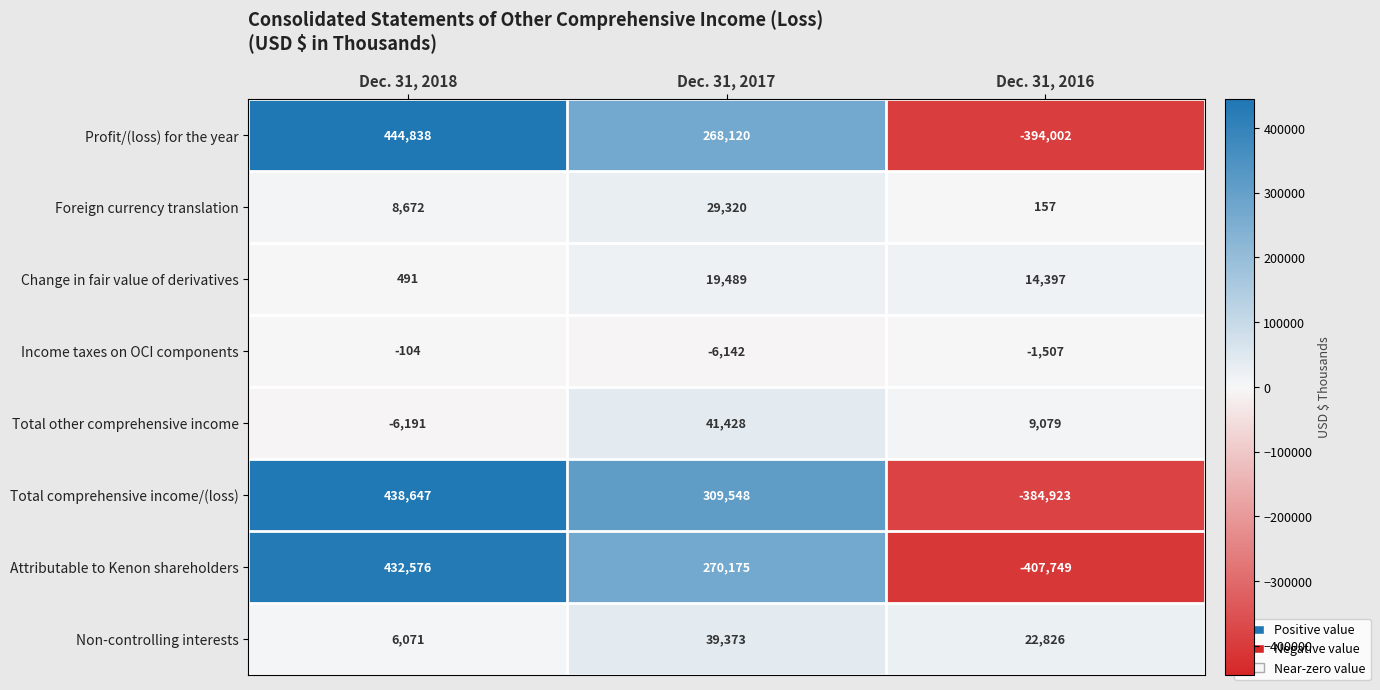

Reading right to left, extract all data points from this chart.

Profit/(loss) for the year: Dec. 31, 2016=-394002	Dec. 31, 2017=268120	Dec. 31, 2018=444838
Foreign currency translation: Dec. 31, 2016=157	Dec. 31, 2017=29320	Dec. 31, 2018=8672
Change in fair value of derivatives: Dec. 31, 2016=14397	Dec. 31, 2017=19489	Dec. 31, 2018=491
Income taxes on OCI components: Dec. 31, 2016=-1507	Dec. 31, 2017=-6142	Dec. 31, 2018=-104
Total other comprehensive income: Dec. 31, 2016=9079	Dec. 31, 2017=41428	Dec. 31, 2018=-6191
Total comprehensive income/(loss): Dec. 31, 2016=-384923	Dec. 31, 2017=309548	Dec. 31, 2018=438647
Attributable to Kenon shareholders: Dec. 31, 2016=-407749	Dec. 31, 2017=270175	Dec. 31, 2018=432576
Non-controlling interests: Dec. 31, 2016=22826	Dec. 31, 2017=39373	Dec. 31, 2018=6071